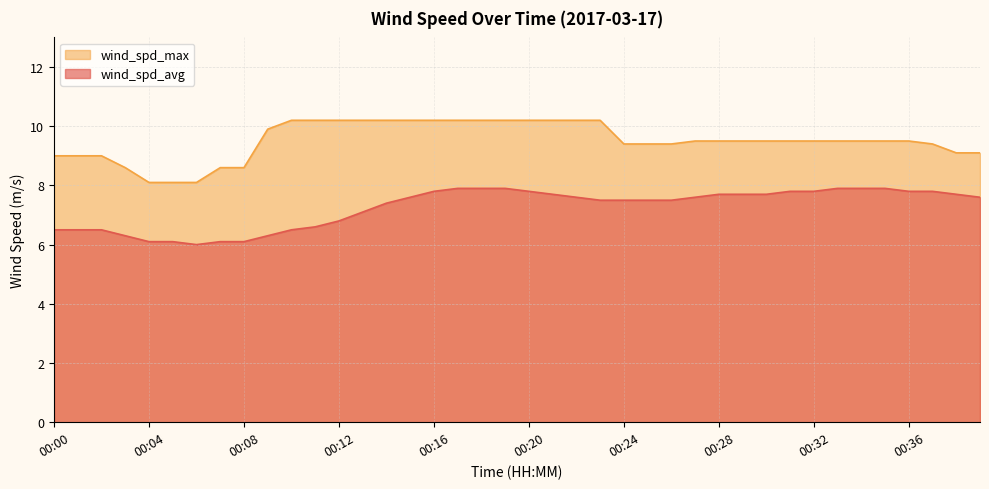

The wind_spd_max series shows 12.3 at 00:37. True or false?

False